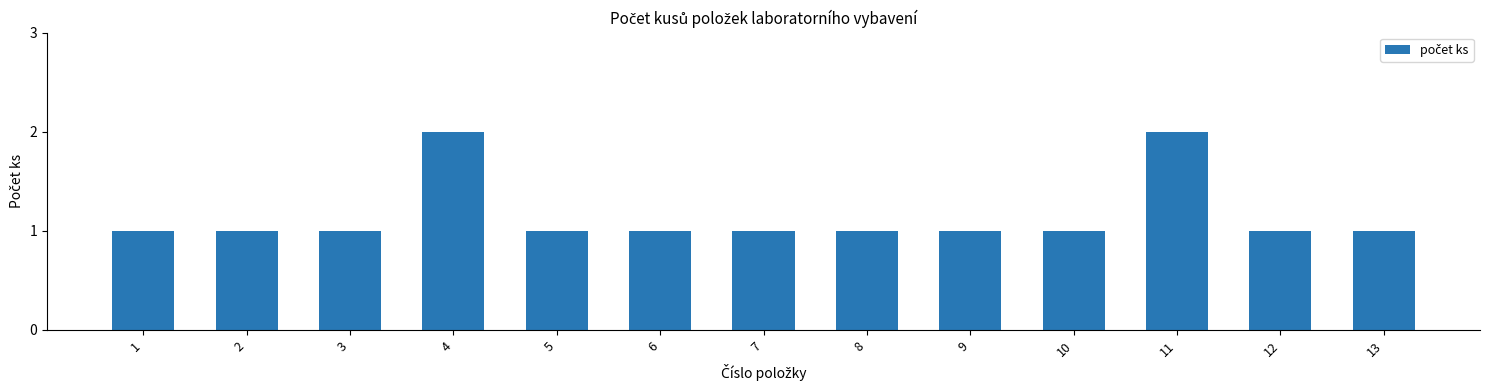

What value does the data have at 1?

1